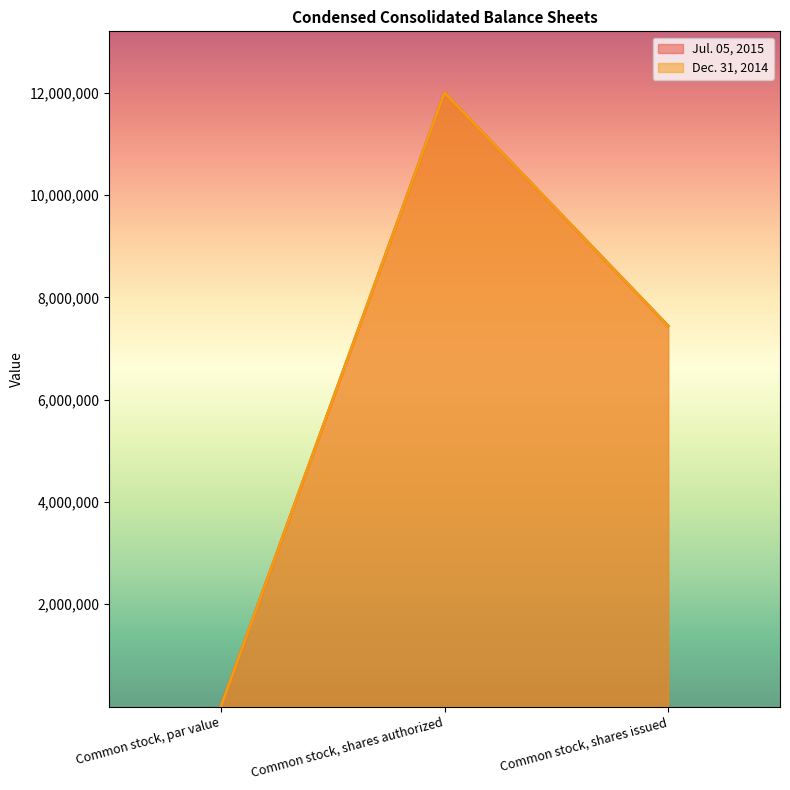

True or false: Dec. 31, 2014 has a value of 12000000 at Common stock, shares authorized.

True